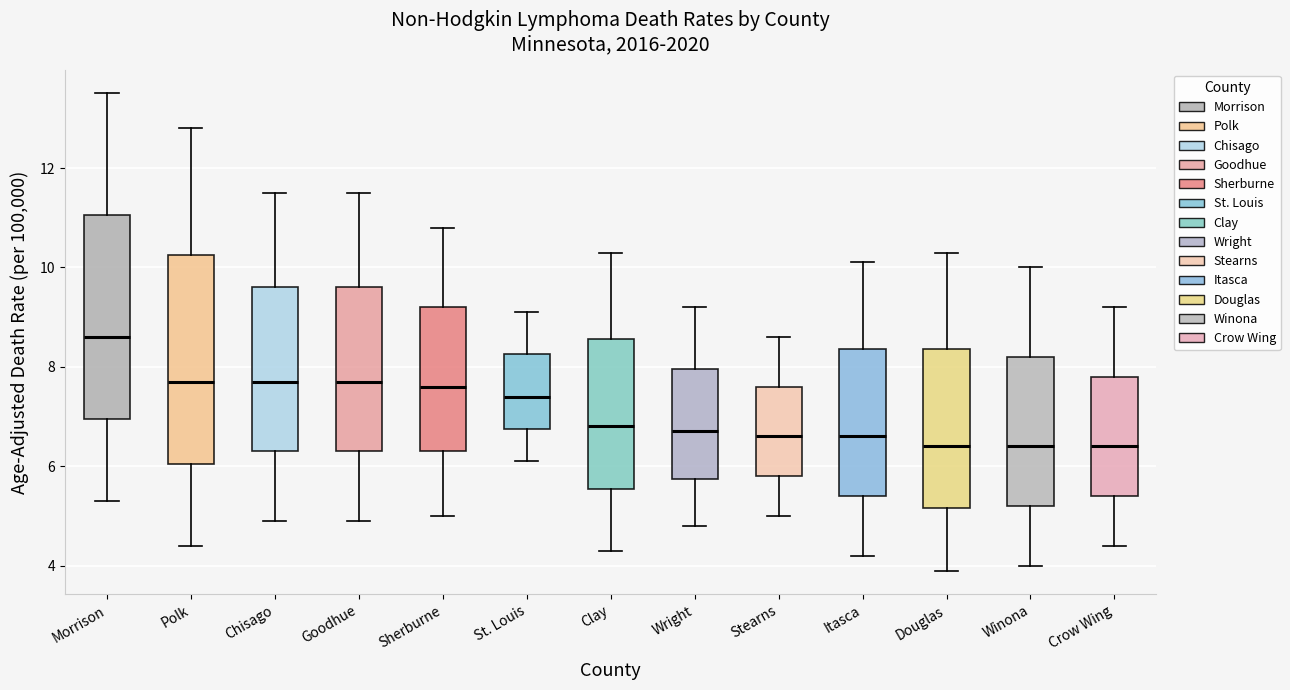

Reading left to right, read every box against the y-axis: the position of its median line, the range the box covers, and the ends of its whiskers. The values are not printed on the chart, so give them approximately, as read against the axis.

Morrison: median 8.6, box 7.0 to 11.0, whiskers 5.4 to 13.6
Polk: median 7.8, box 6.0 to 10.2, whiskers 4.4 to 12.8
Chisago: median 7.8, box 6.4 to 9.6, whiskers 5.0 to 11.6
Goodhue: median 7.8, box 6.4 to 9.6, whiskers 5.0 to 11.6
Sherburne: median 7.6, box 6.4 to 9.2, whiskers 5.0 to 10.8
St. Louis: median 7.4, box 6.8 to 8.2, whiskers 6.2 to 9.2
Clay: median 6.8, box 5.6 to 8.6, whiskers 4.4 to 10.4
Wright: median 6.8, box 5.8 to 8.0, whiskers 4.8 to 9.2
Stearns: median 6.6, box 5.8 to 7.6, whiskers 5.0 to 8.6
Itasca: median 6.6, box 5.4 to 8.4, whiskers 4.2 to 10.2
Douglas: median 6.4, box 5.2 to 8.4, whiskers 4.0 to 10.4
Winona: median 6.4, box 5.2 to 8.2, whiskers 4.0 to 10.0
Crow Wing: median 6.4, box 5.4 to 7.8, whiskers 4.4 to 9.2